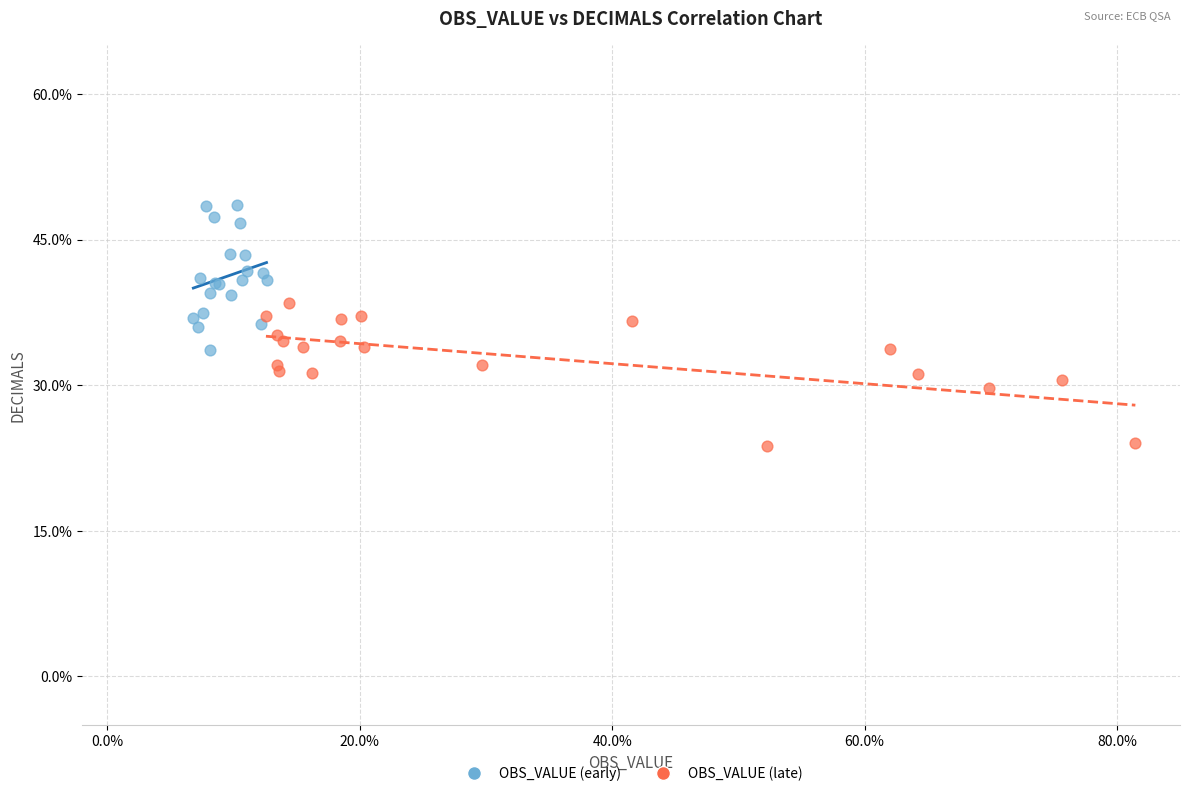

Which series reaches the minimum Y coordinate?

OBS_VALUE (late)